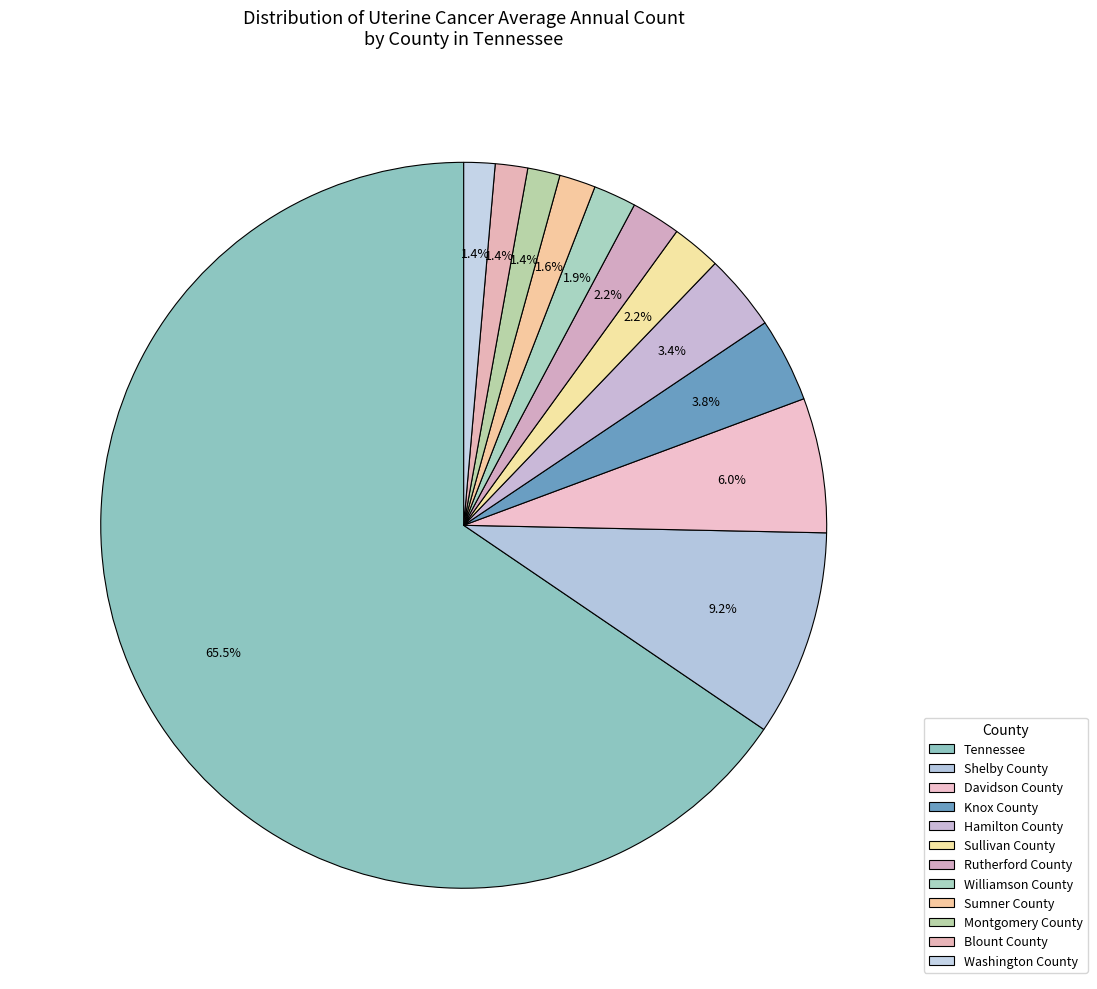

Does any single category account for the majority?

Yes